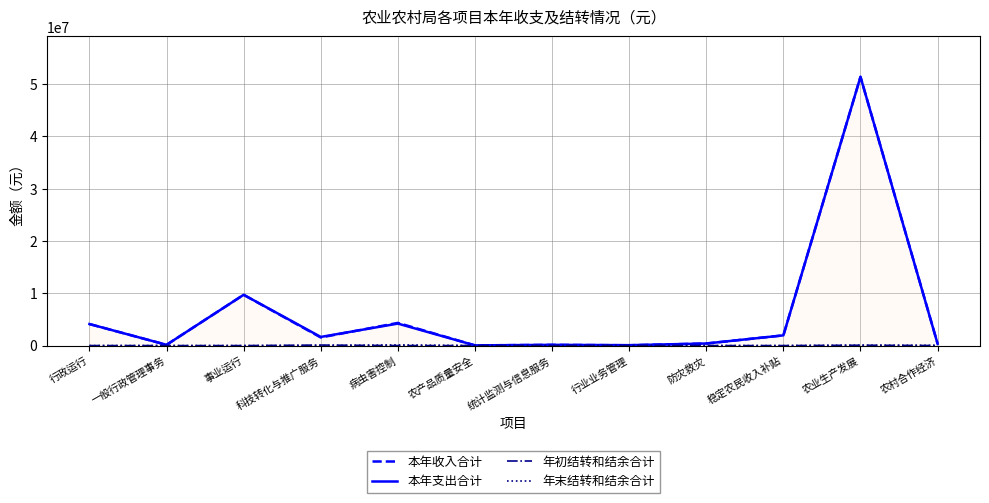

Reading left to right, what are all the values shown in this chart?

本年收入合计: 4121239.9	147147.0	9716778.3	1555308.4	4340204.7	39269.0	140353.5	61142.0	400000.0	1955556.0	51412853.8	382000.0
本年支出合计: 4122826.3	147147.0	9716778.3	1655651.2	4206632.7	39269.0	140353.5	81033.1	400000.0	1955556.0	51407977.0	346585.8
年初结转和结余合计: 3532.5	0.0	0.0	100342.8	0.0	0.0	0.0	19891.0	0.0	0.0	66267.2	10500.0
年末结转和结余合计: 1946.0	0.0	0.0	0.0	133572.0	0.0	0.0	0.0	0.0	0.0	71144.0	45914.2